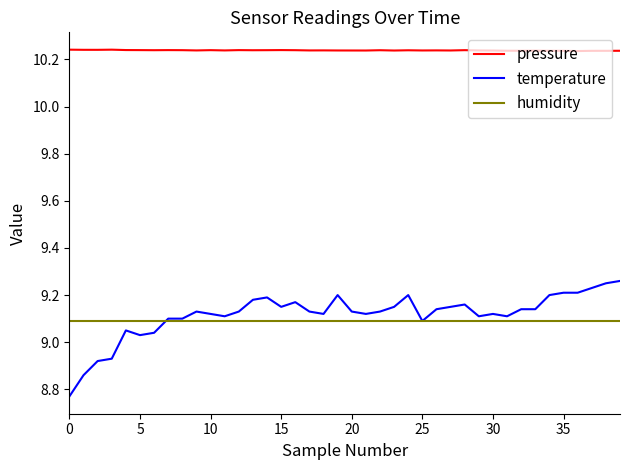

What are all the series names shown in the legend?

pressure, temperature, humidity